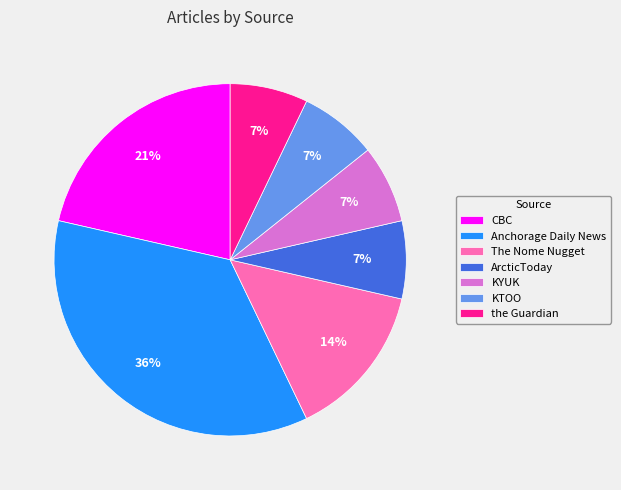

Is there any slice that represents more than half of the pie?

No